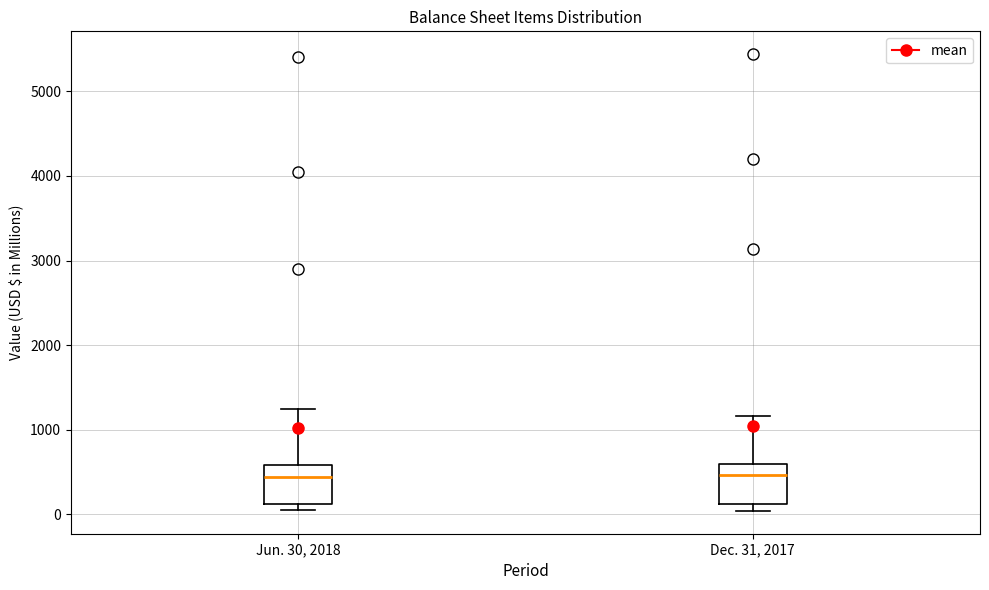

Where is the upper edge of the box for Jun. 30, 2018 on the y-axis? The values are not printed on the chart, so give them approximately, as read against the axis.

600